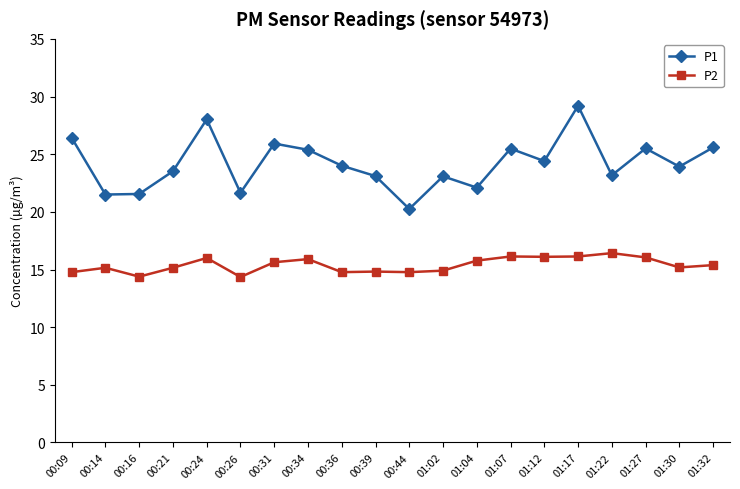

True or false: P1 and P2 cross at least once.

False